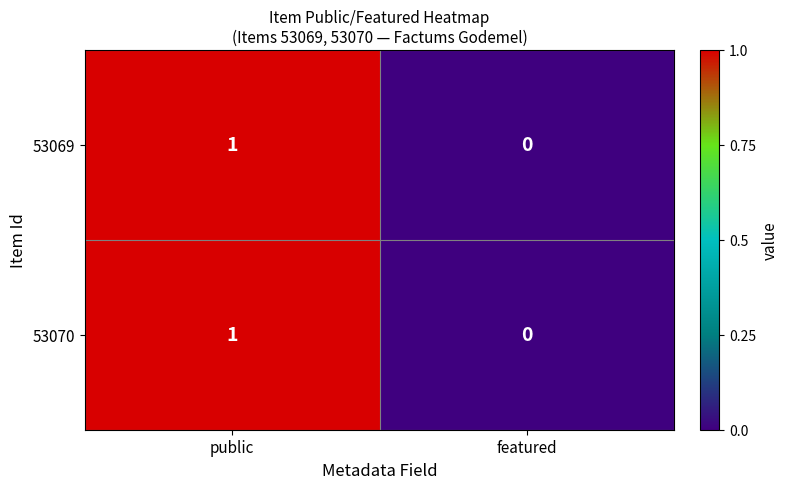

Reading left to right, extract all data points from this chart.

53069: public=1	featured=0
53070: public=1	featured=0